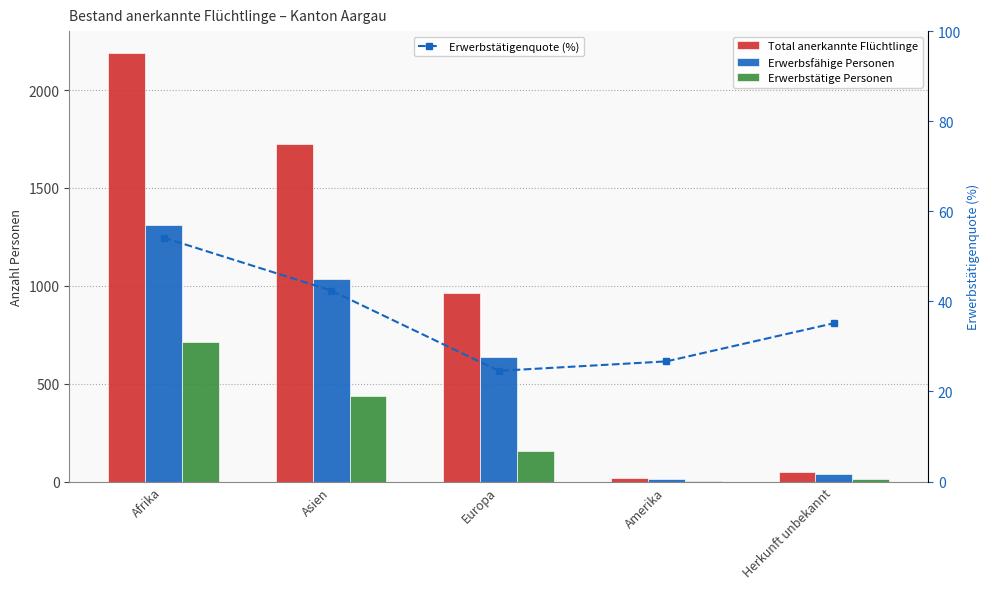

Count the number of data series in this chart.

4